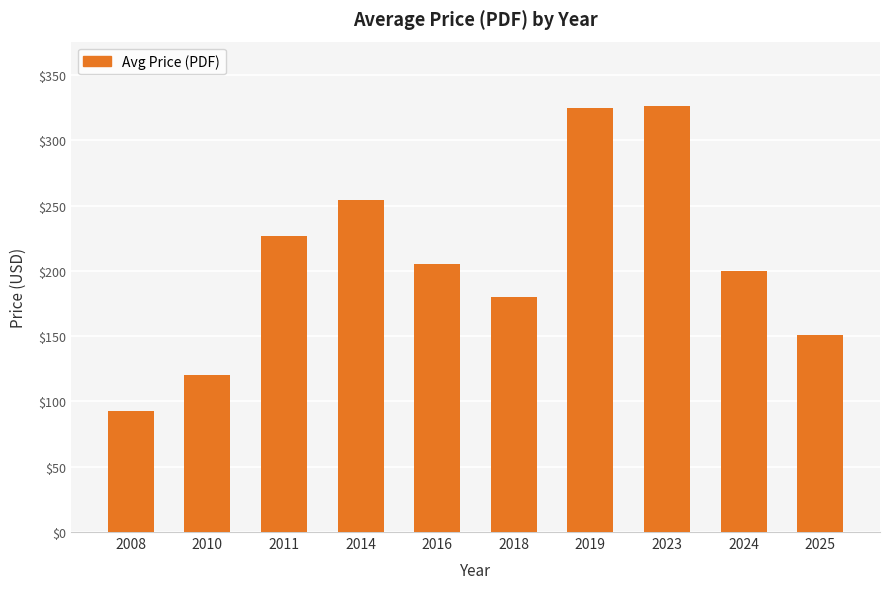

What is the change in value from 2010 to 2016?

+85.0